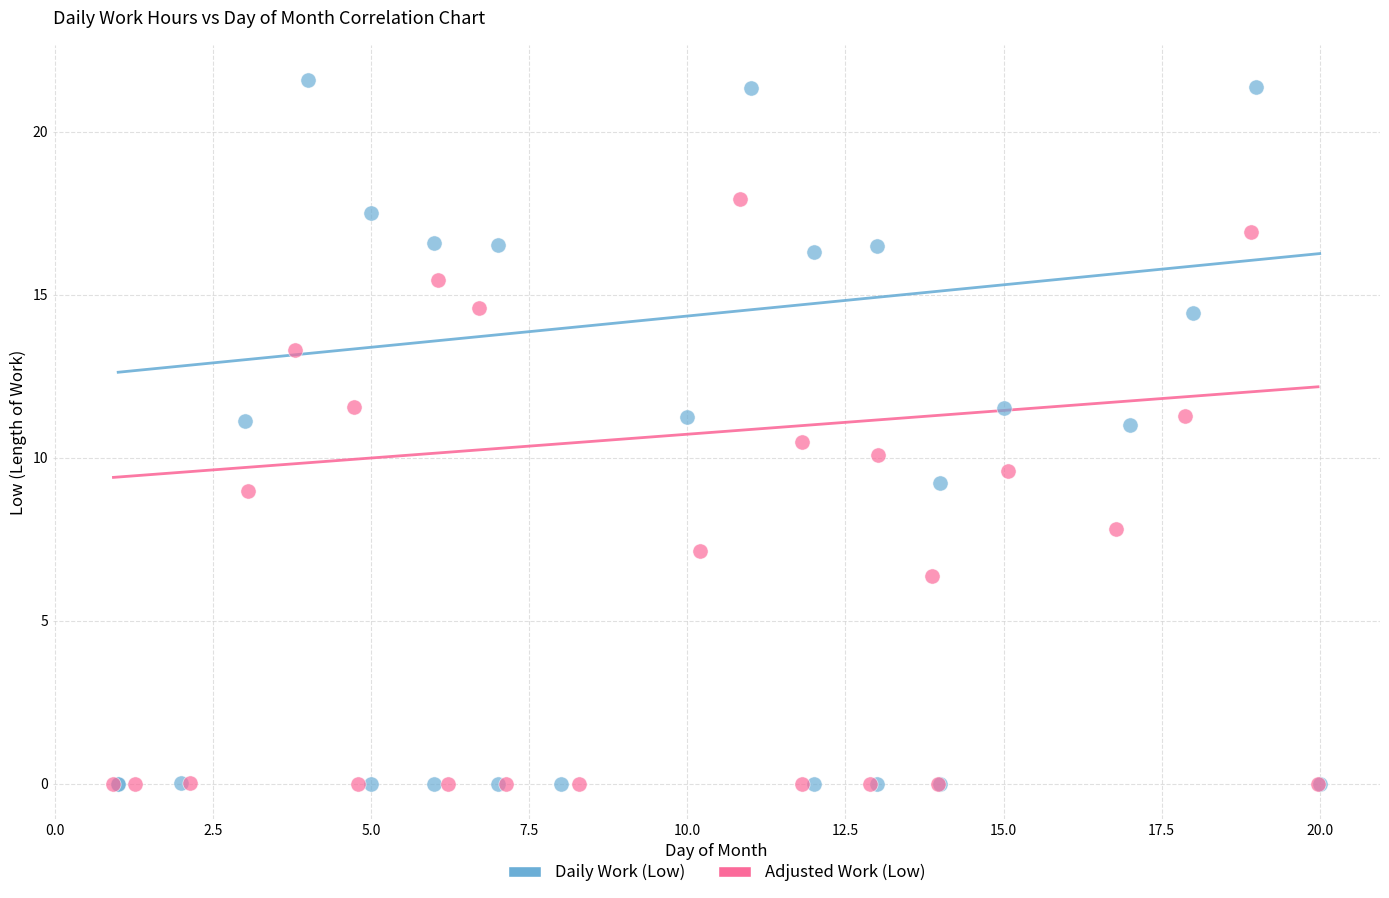

Which series contains the highest Y value?

Daily Work (Low)